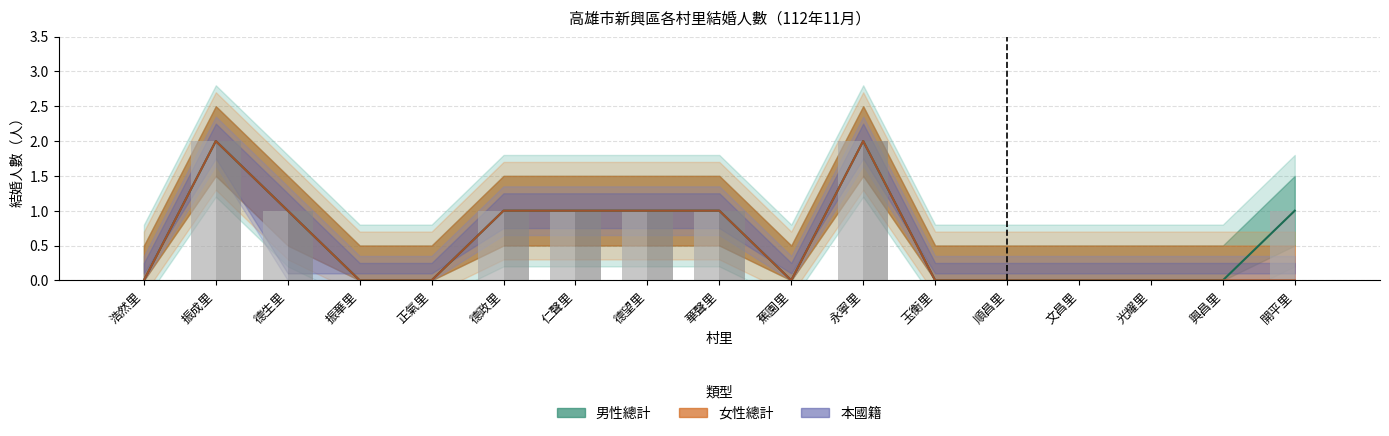

Reading left to right, extract all data points from this chart.

男性（bar）: 浩然里=0	振成里=2	德生里=1	振華里=0	正氣里=0	德政里=1	仁聲里=1	德望里=1	華聲里=1	蕉園里=0	永寧里=2	玉衡里=0	順昌里=0	文昌里=0	光耀里=0	興昌里=0	開平里=1
女性（bar）: 浩然里=0	振成里=2	德生里=1	振華里=0	正氣里=0	德政里=1	仁聲里=1	德望里=1	華聲里=1	蕉園里=0	永寧里=2	玉衡里=0	順昌里=0	文昌里=0	光耀里=0	興昌里=0	開平里=0